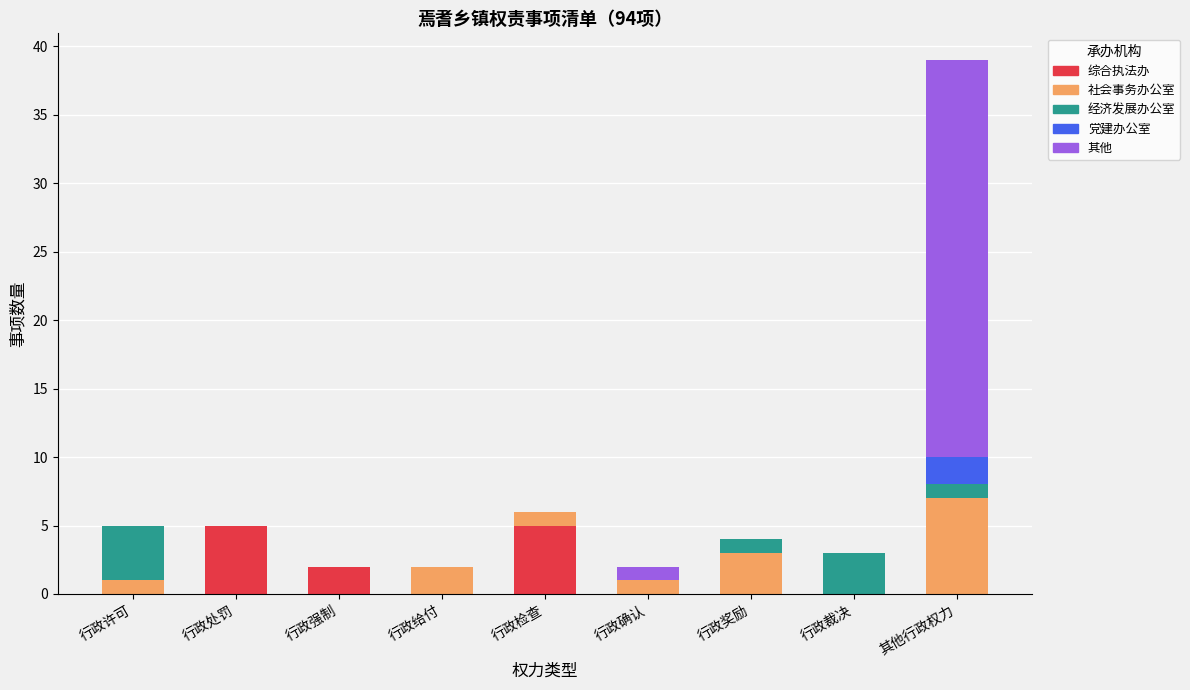

What is the maximum value for 综合执法办?

5